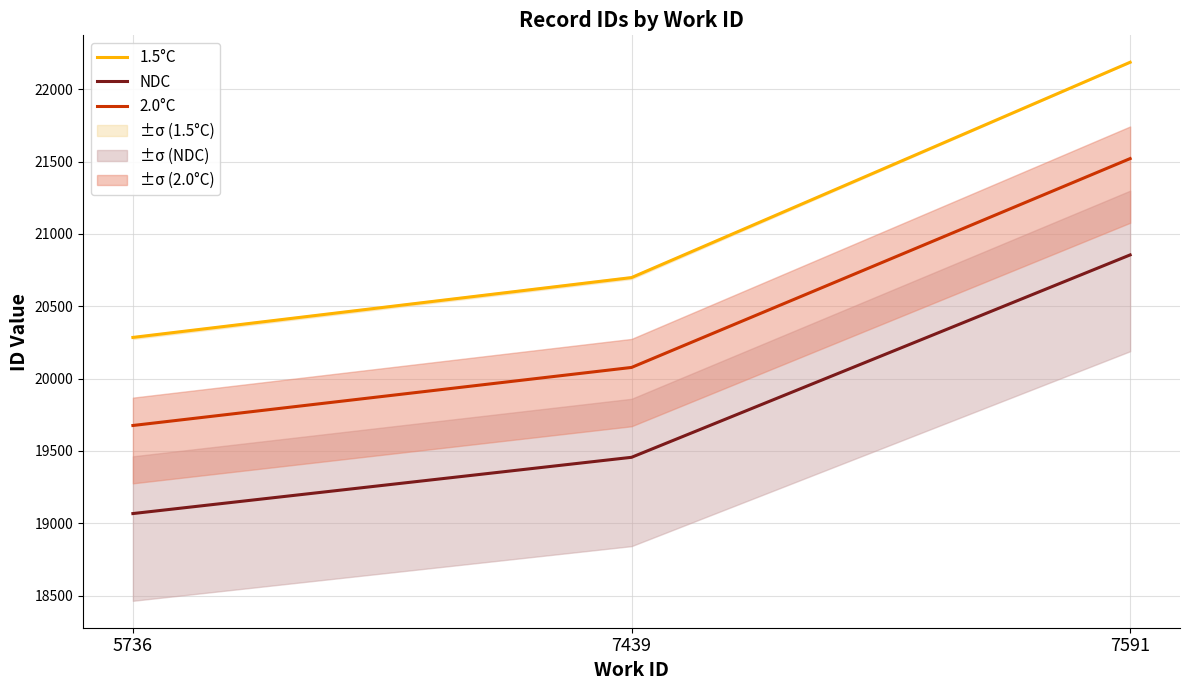

What is the maximum value for NDC?

20854.8